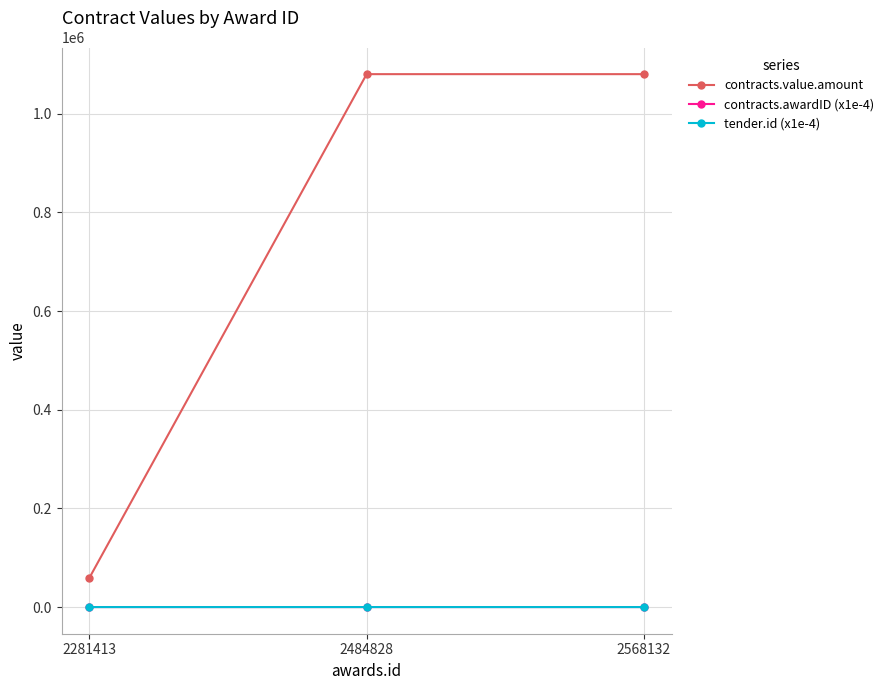

At how many categories does at least one series exceed 487488?

2